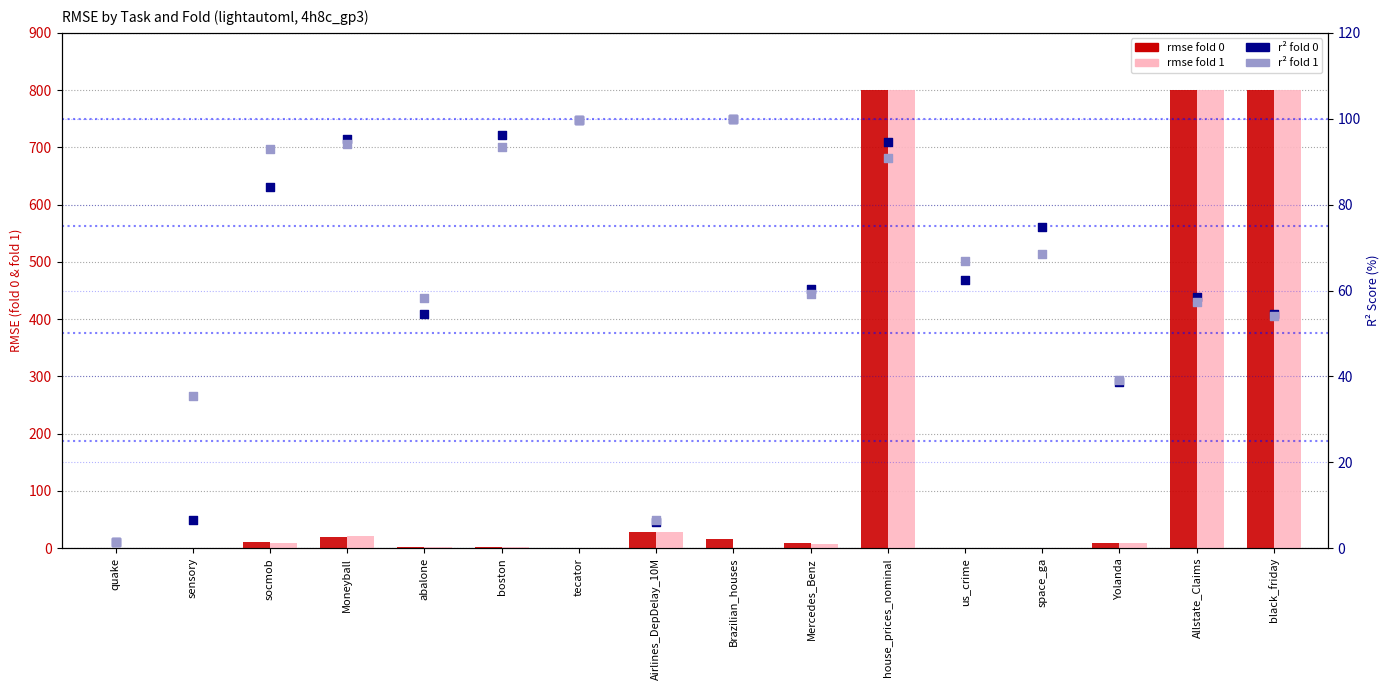

Is the value of rmse_fold0 at tecator greater than the value of r2_fold1 at Moneyball?

No